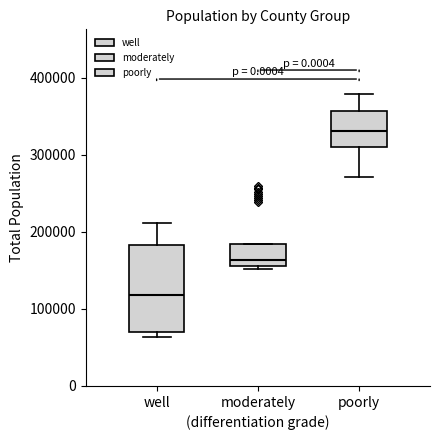

Comparing the boxes themselves (not the whiskers), which one is the tallest?

well